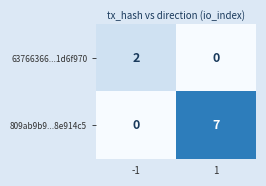

Rank the categories by 63766366...1d6f970 value from highest to lowest.

-1, 1